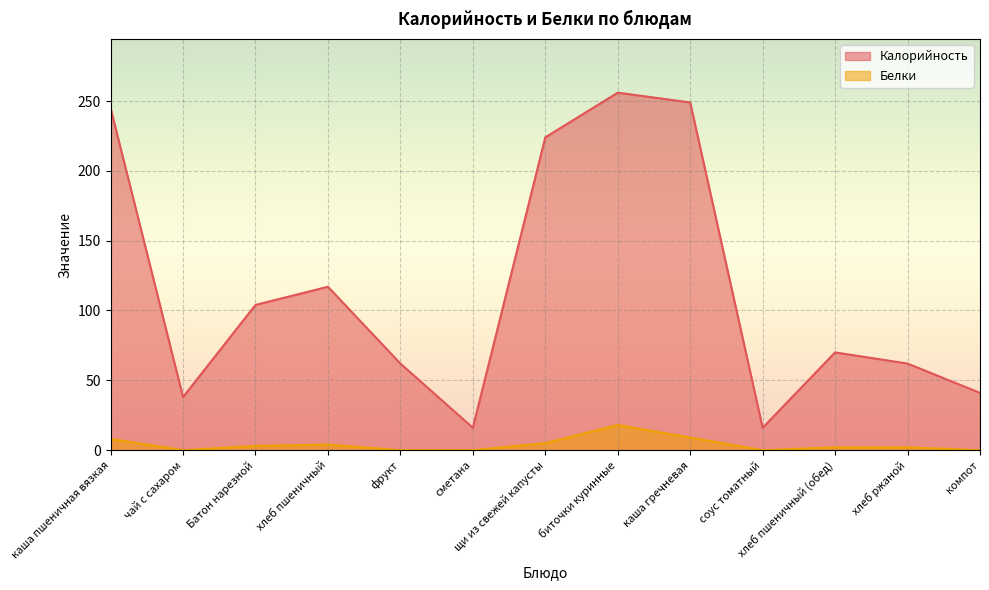

What is the difference between the highest and lowest values at биточки куринные?

238